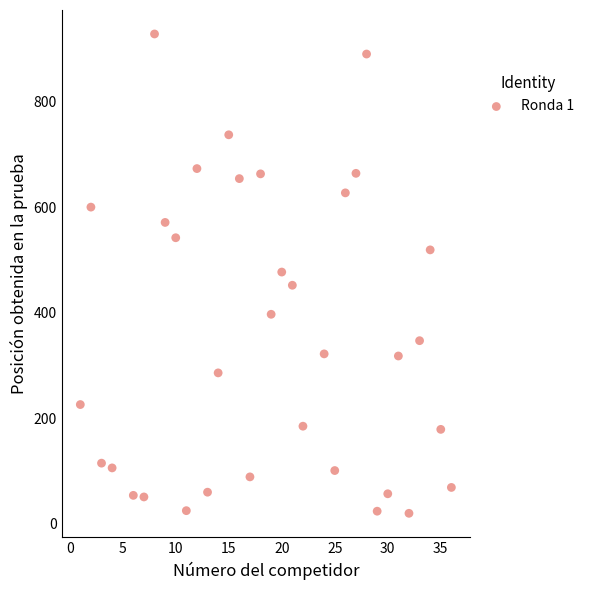

What is the range of Y values (max minus min)?

908